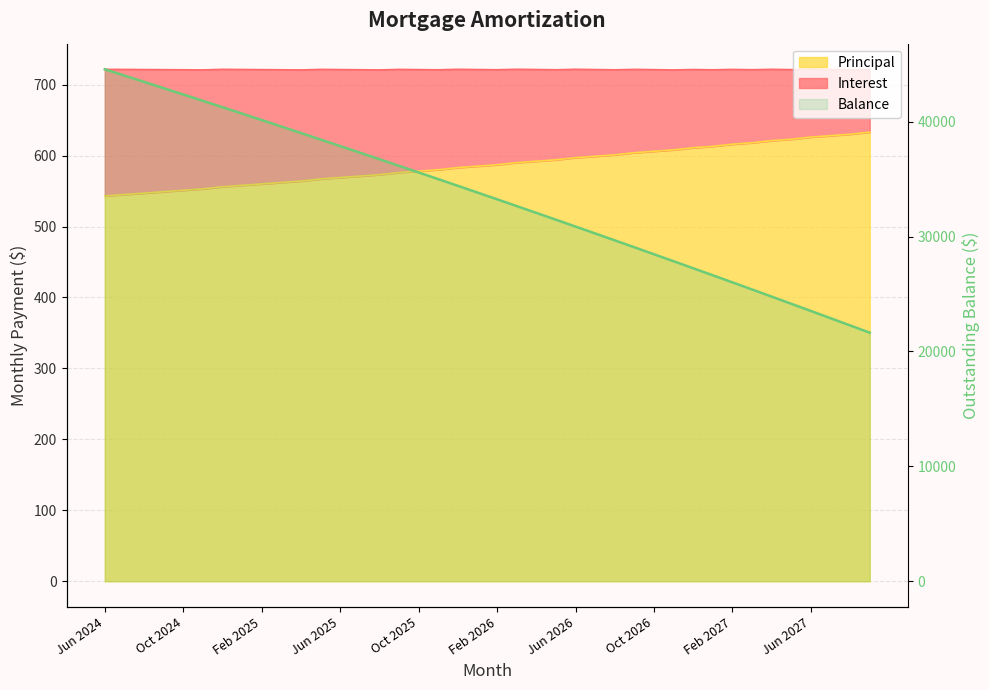

What is the difference between the maximum and minimum values?

22924